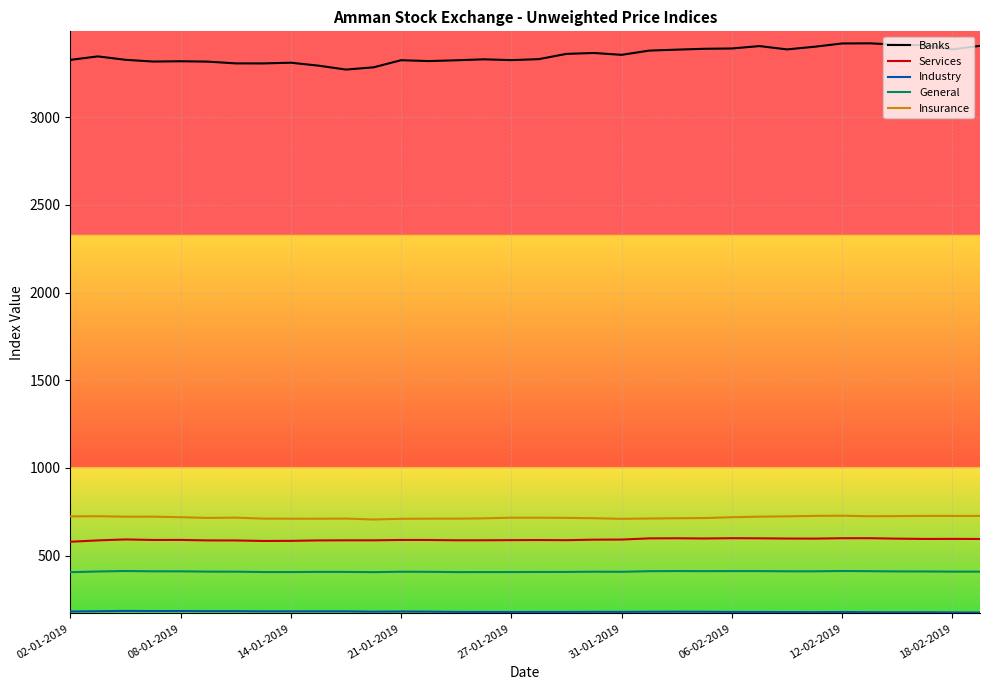

What is the average value of the Banks series?

3352.4